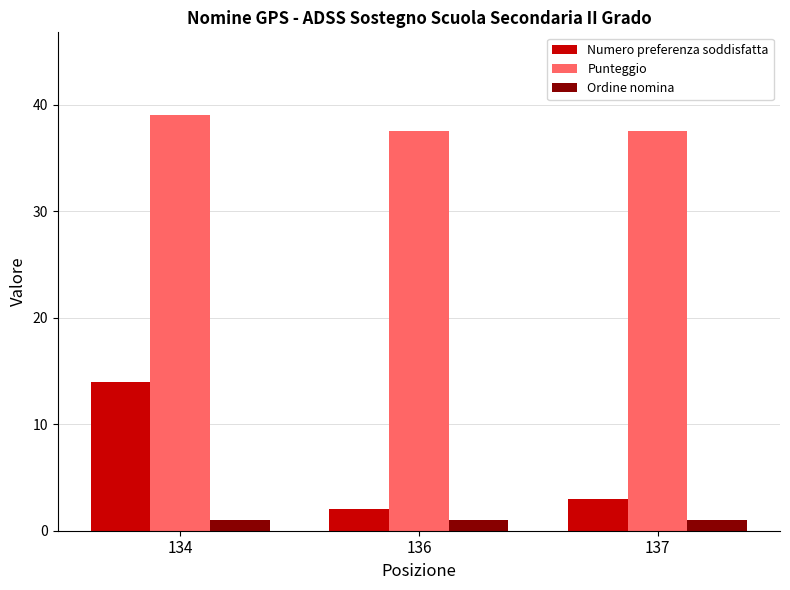

Which series has the largest total across all categories?

Punteggio